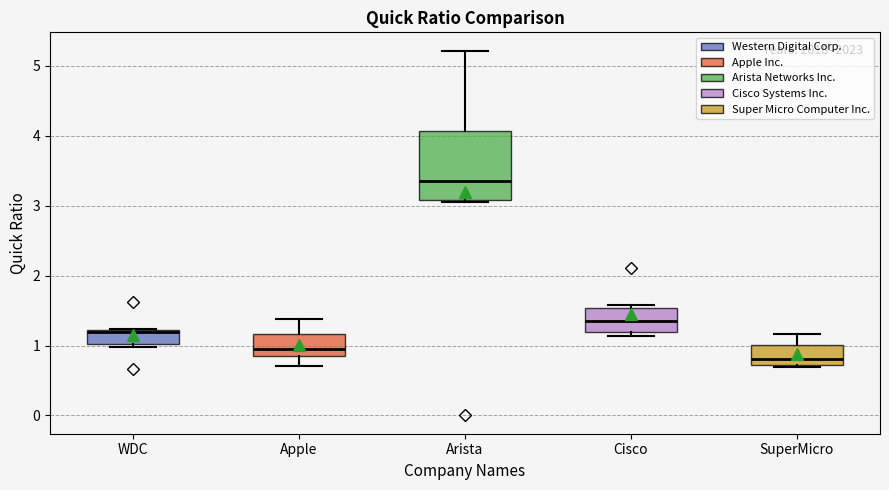

Which box's median line is the lowest?

SuperMicro